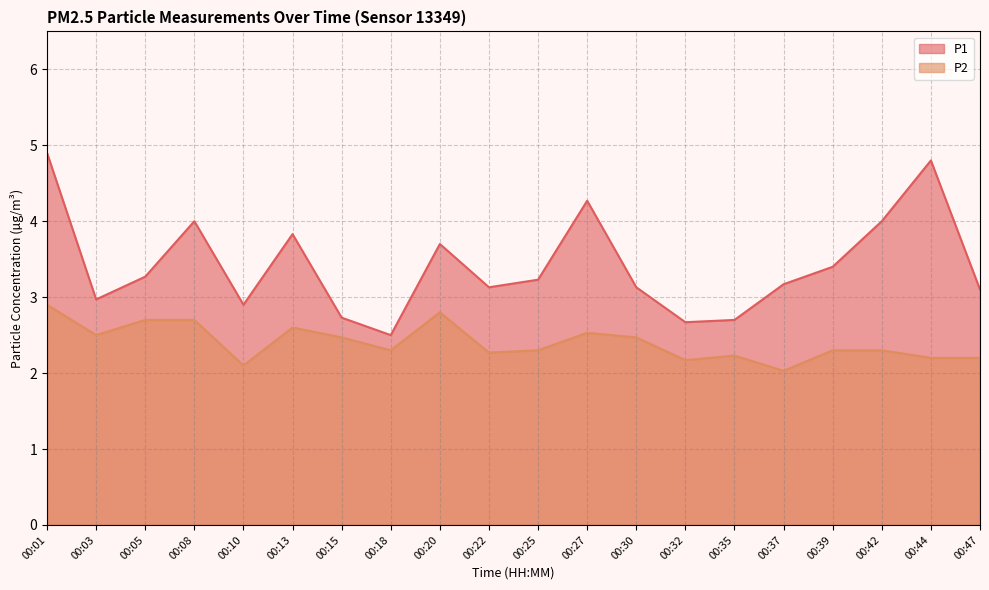

Where is the first local maximum for P2?

00:13